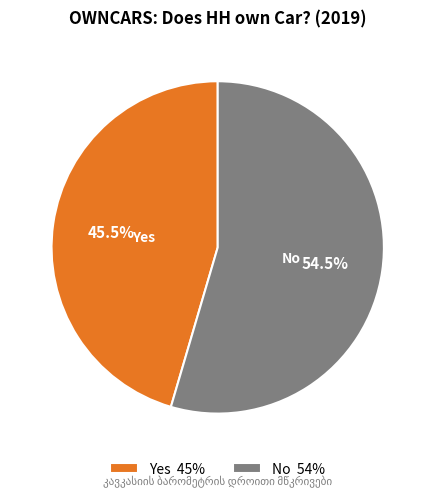

What is the ratio of the value at Yes 45% to the value at No 54%?

0.8